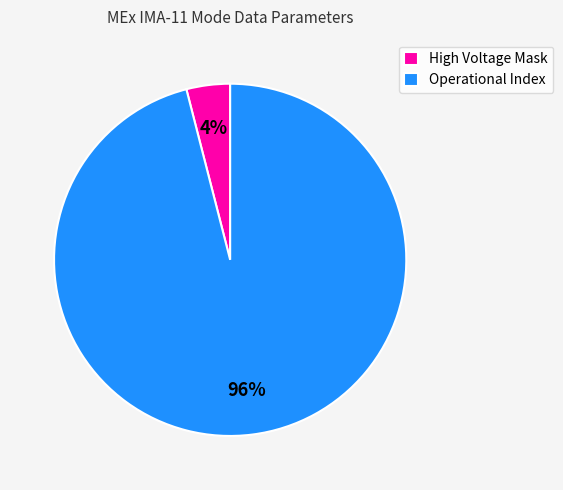

Do High Voltage Mask and Operational Index together represent more than half of the pie?

Yes